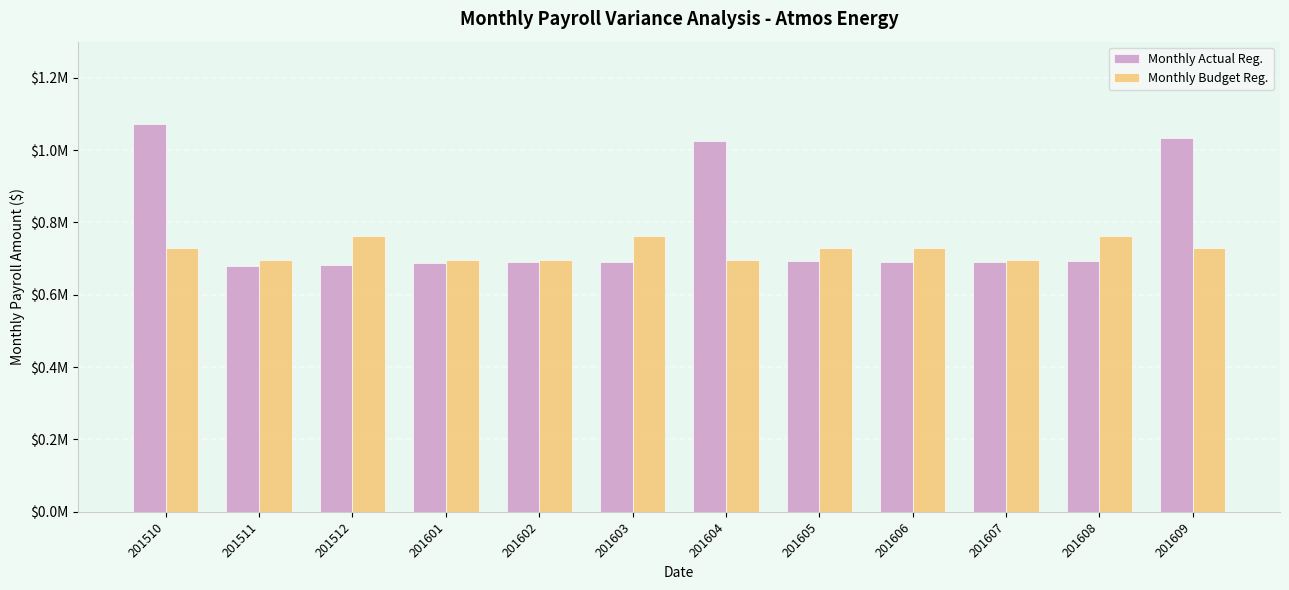

What is the minimum value shown in the chart?

679865.8